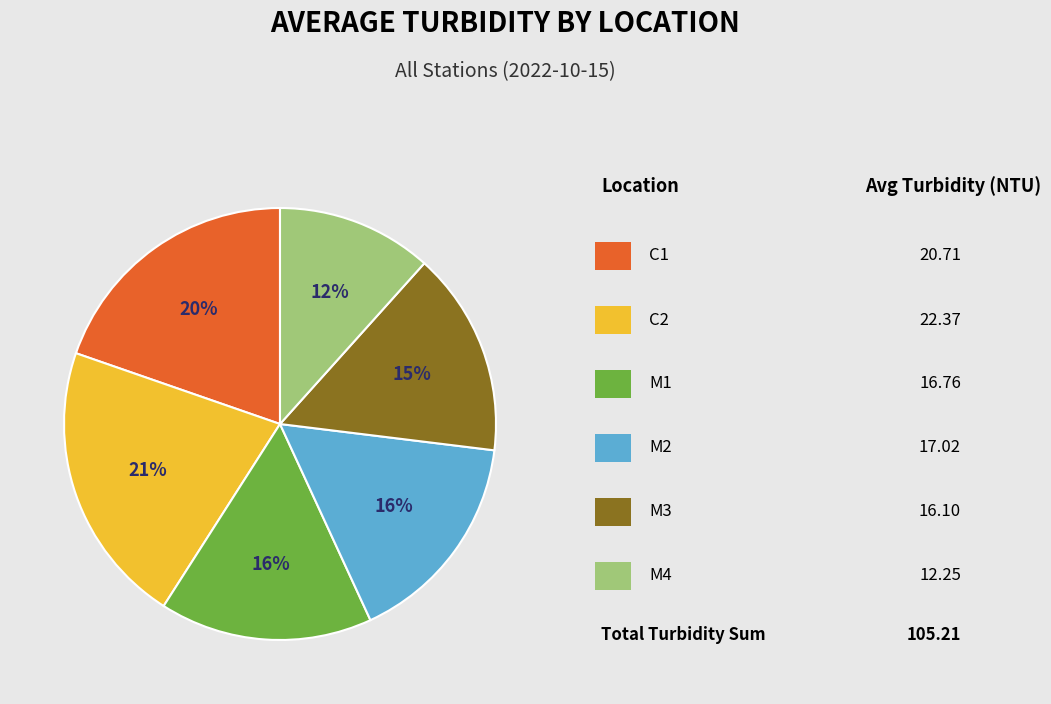

To the nearest percent, what is the average slice percentage?

17%